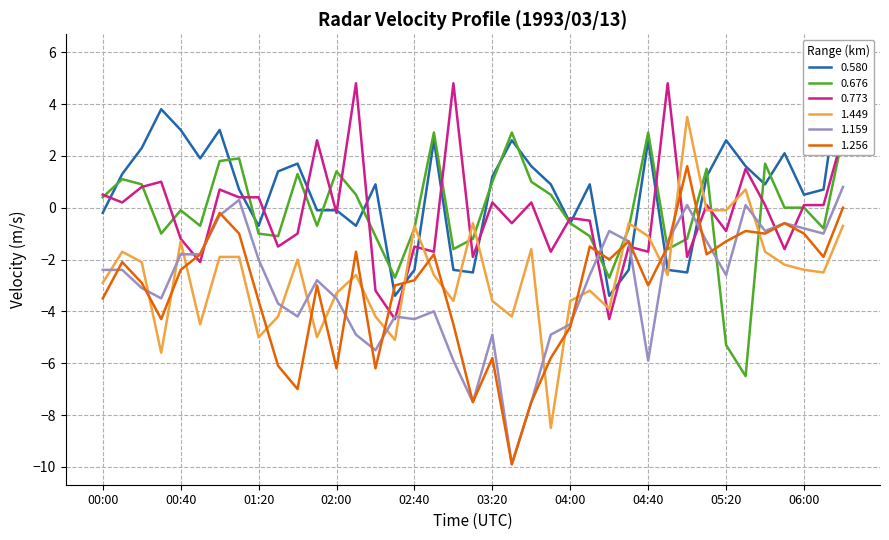

Which category has the highest value across all series?

06:20